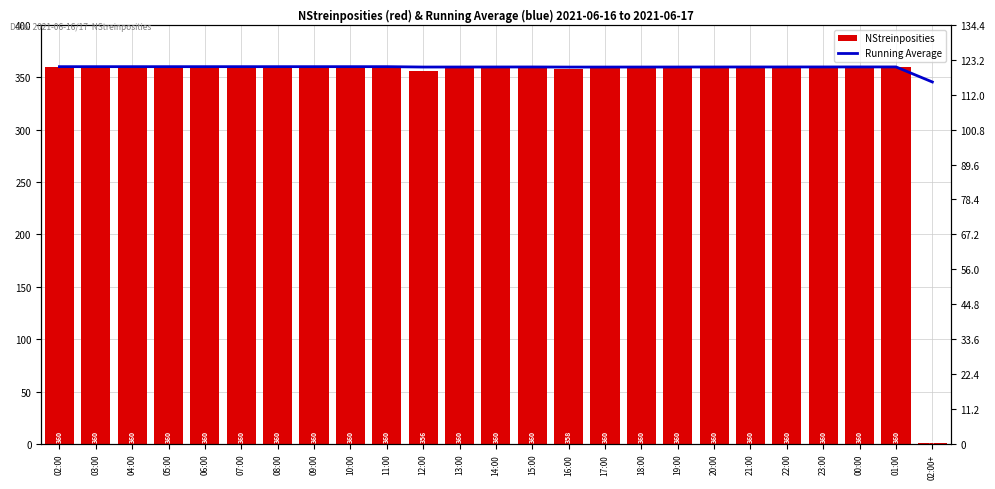

Is it true that NStreinposities equals 102.0 at 01:00?

False